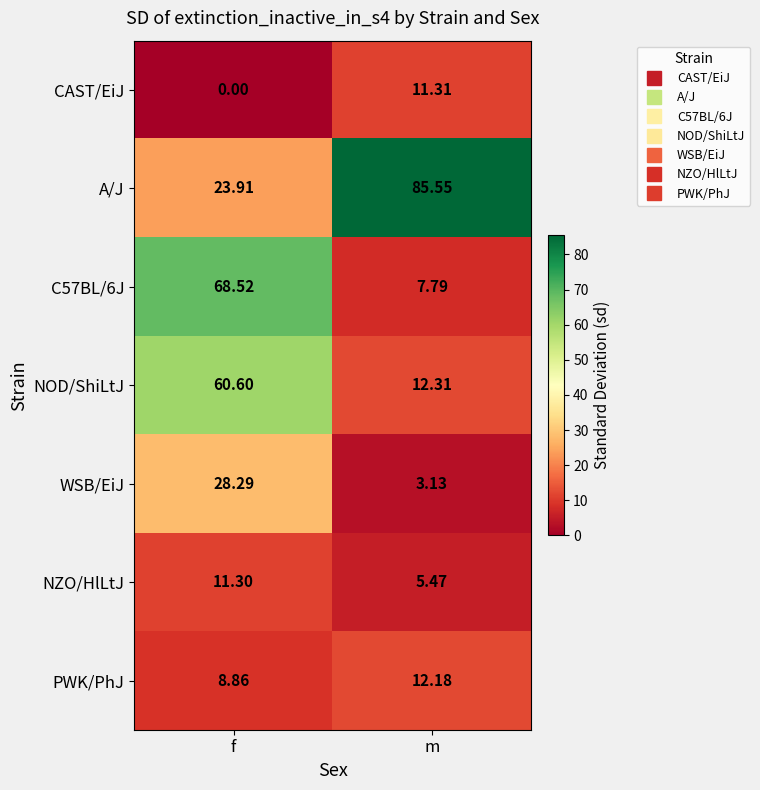

Rank the categories by C57BL/6J value from highest to lowest.

f, m